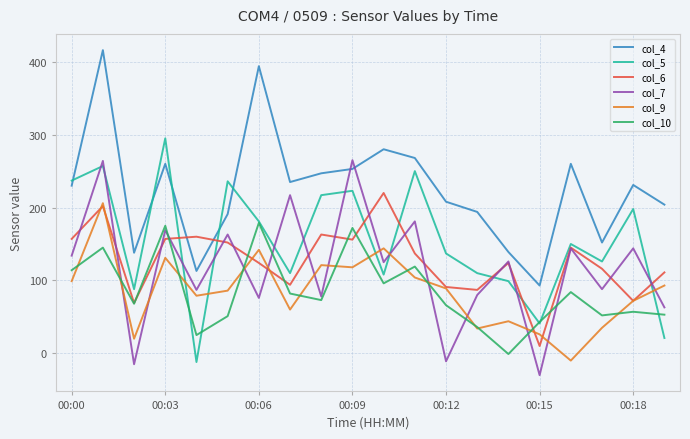

True or false: col_7 and col_5 cross at least once.

True